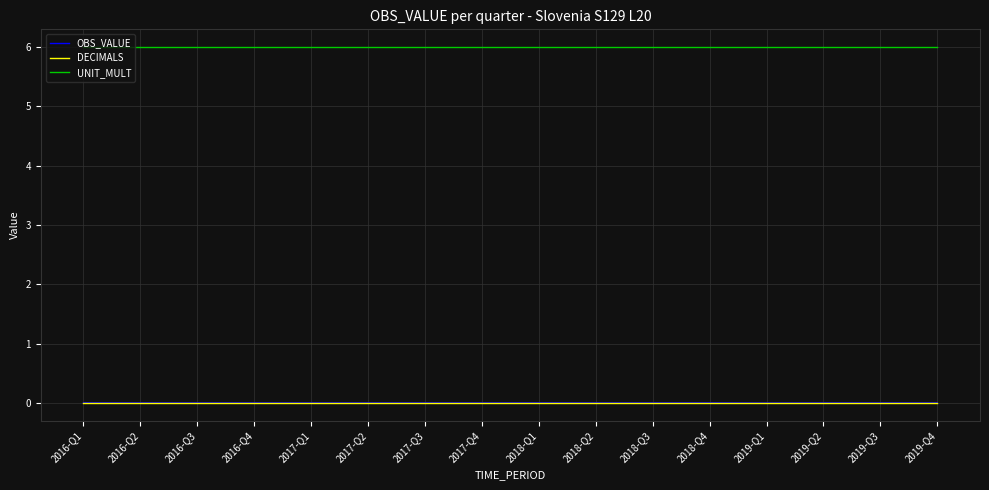

Which series has the widest spread of values?

OBS_VALUE